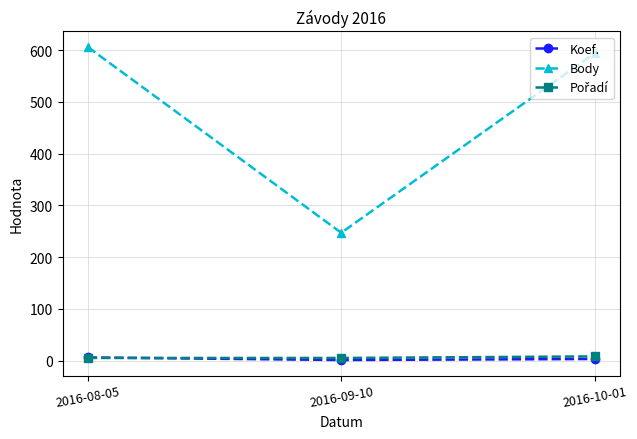

What is the greatest value displayed?

606